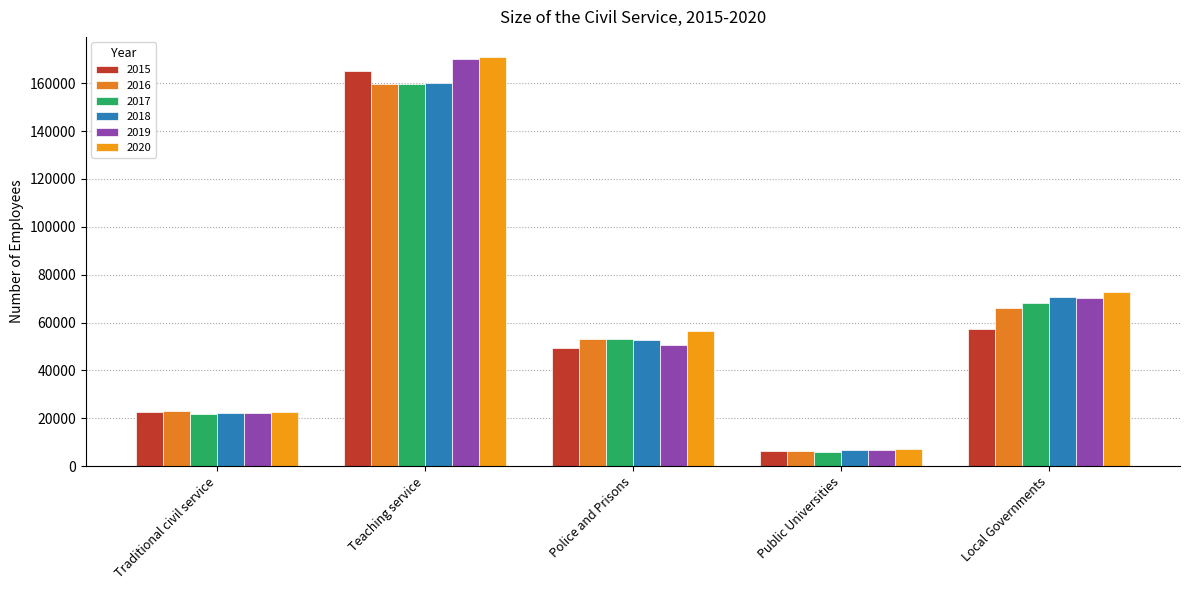

Count the number of categories in the chart.

5